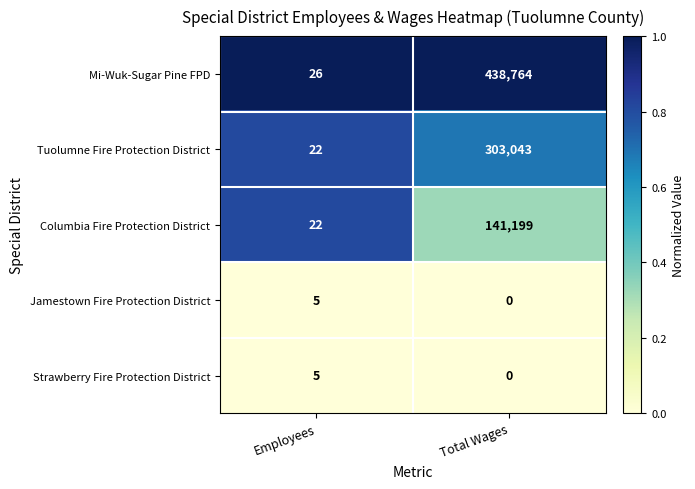

Which series has the widest spread of values?

Mi-Wuk-Sugar Pine FPD